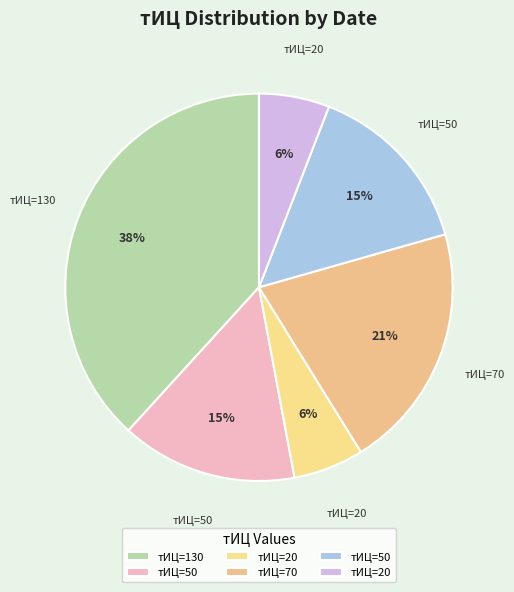

Is there any slice that represents more than half of the pie?

No